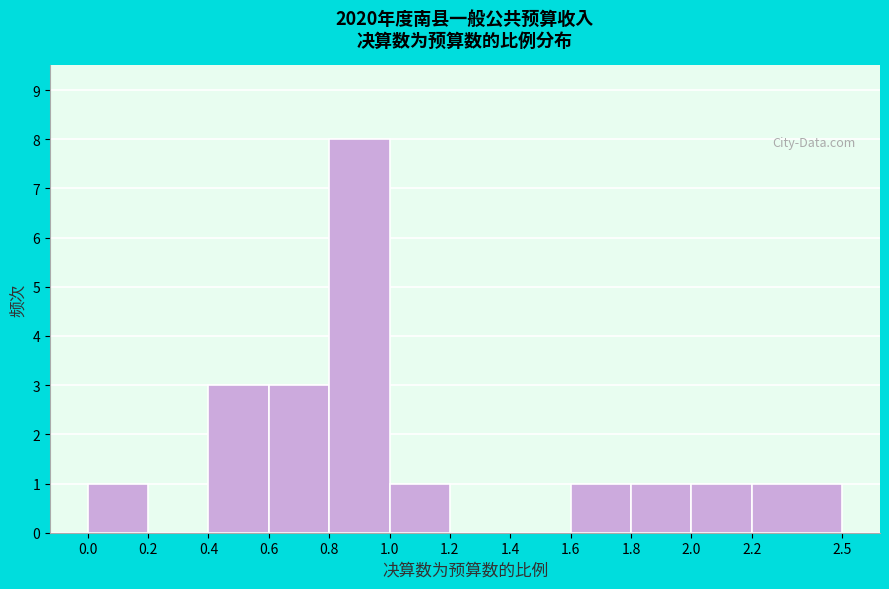

Reading left to right, list every bar in this chart as the range it spans on the x-axis followed by its height. The values are not printed on the chart, so give them approximately, as read against the axis.

0.0 to 0.2: 1
0.2 to 0.4: 0
0.4 to 0.6: 3
0.6 to 0.8: 3
0.8 to 1.0: 8
1.0 to 1.2: 1
1.2 to 1.4: 0
1.4 to 1.6: 0
1.6 to 1.8: 1
1.8 to 2.0: 1
2.0 to 2.2: 1
2.2 to 2.5: 1